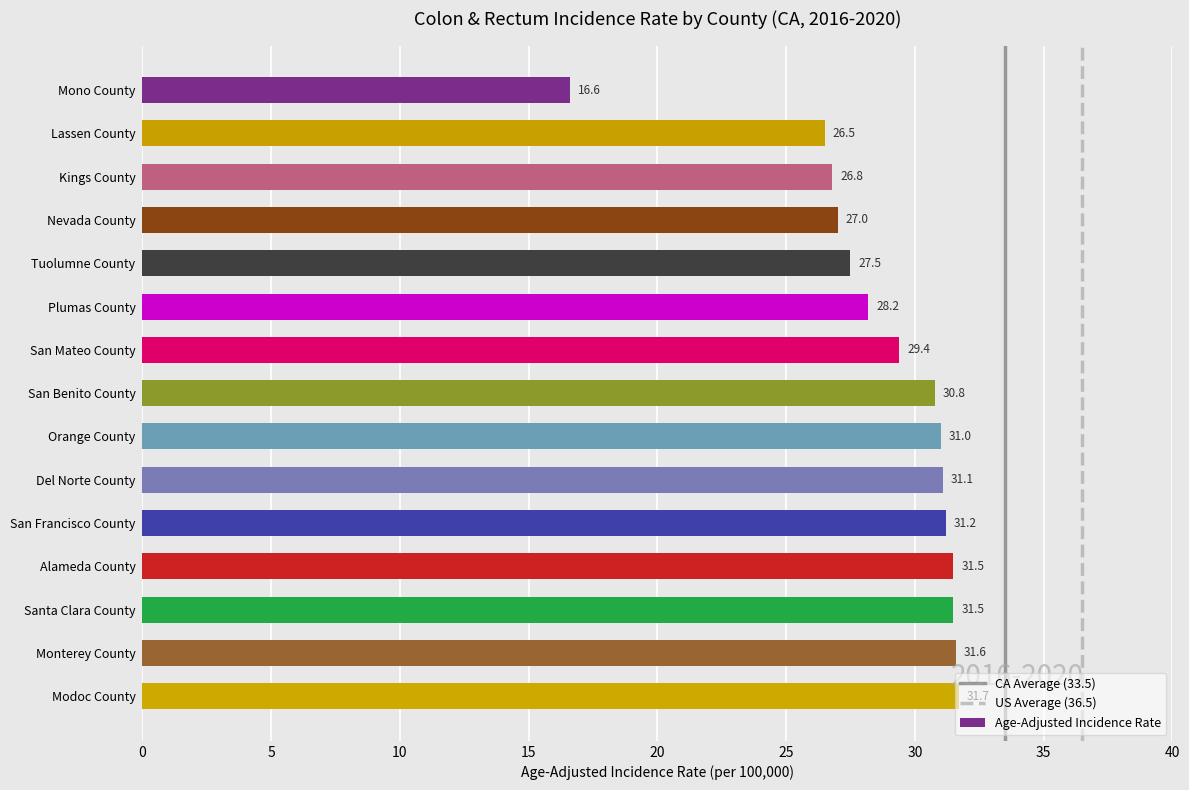

What is the difference between the maximum and minimum values?

15.1